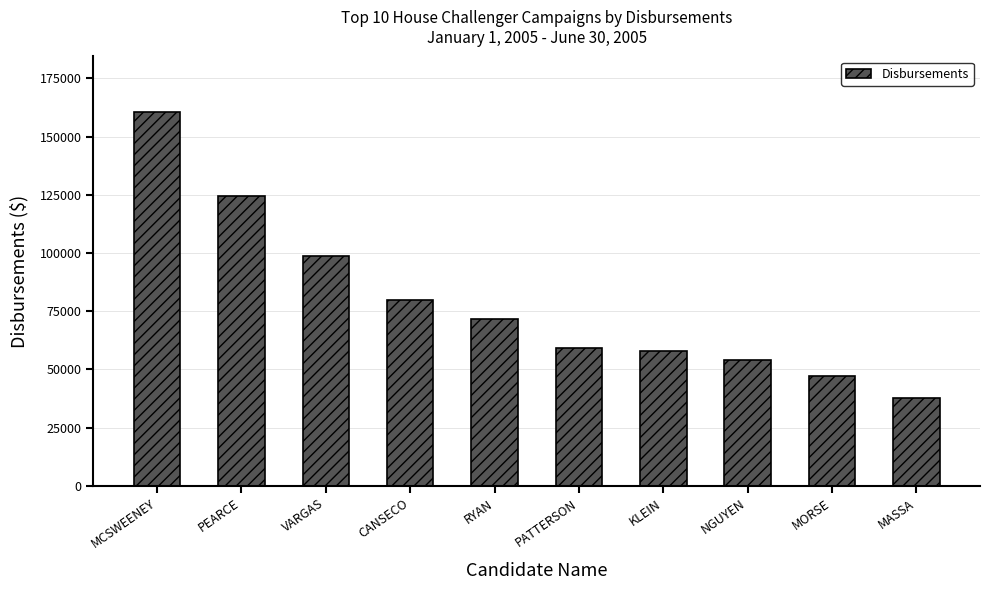

List the labels in order of value, smallest first.

MASSA, MORSE, NGUYEN, KLEIN, PATTERSON, RYAN, CANSECO, VARGAS, PEARCE, MCSWEENEY